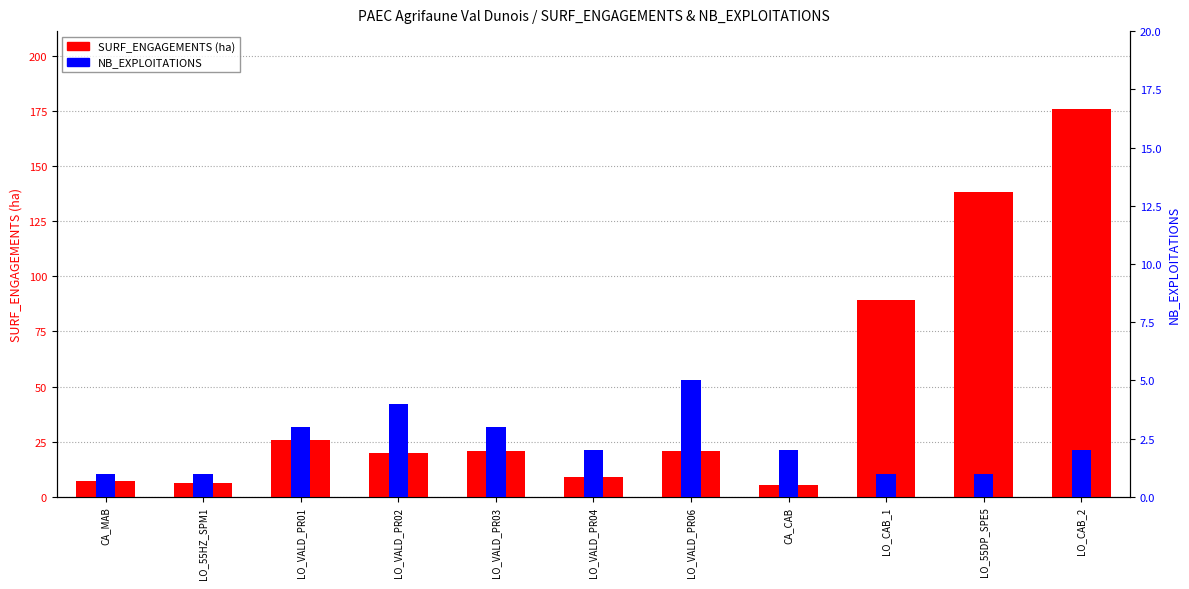

What position from the right is LO_55HZ_SPM1?

10